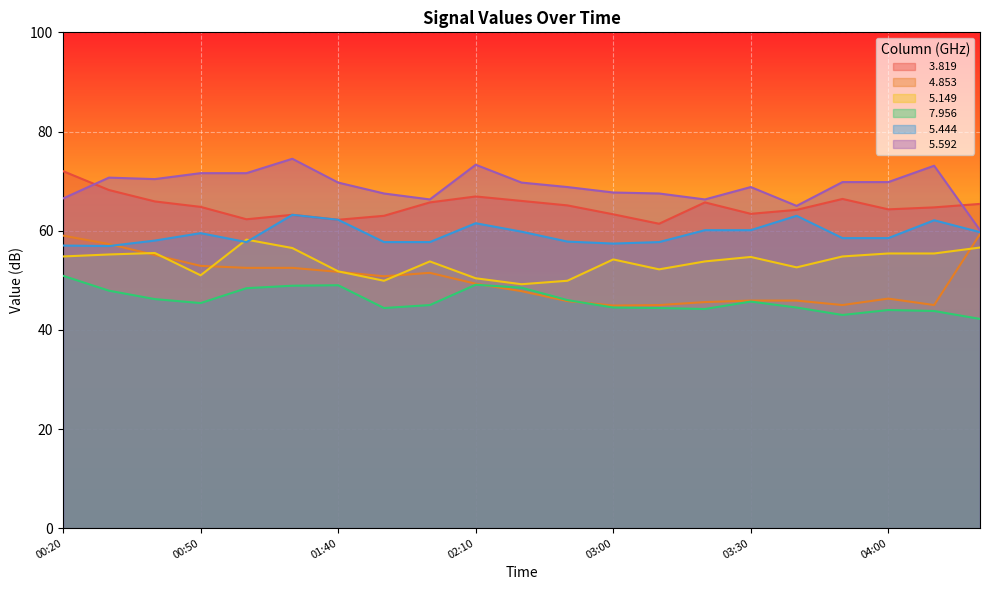

How many distinct data groups are displayed?

6